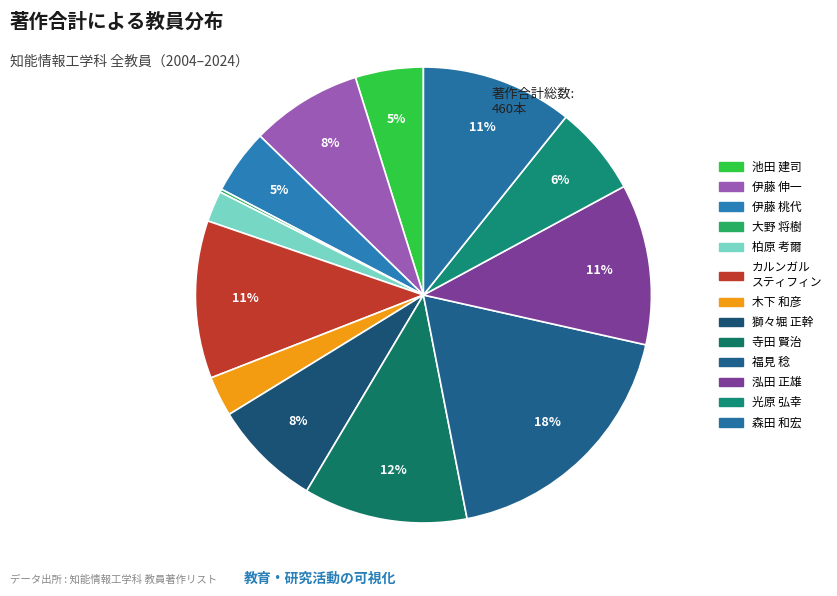

What is the smallest slice in the pie chart?

大野 将樹 (講師)